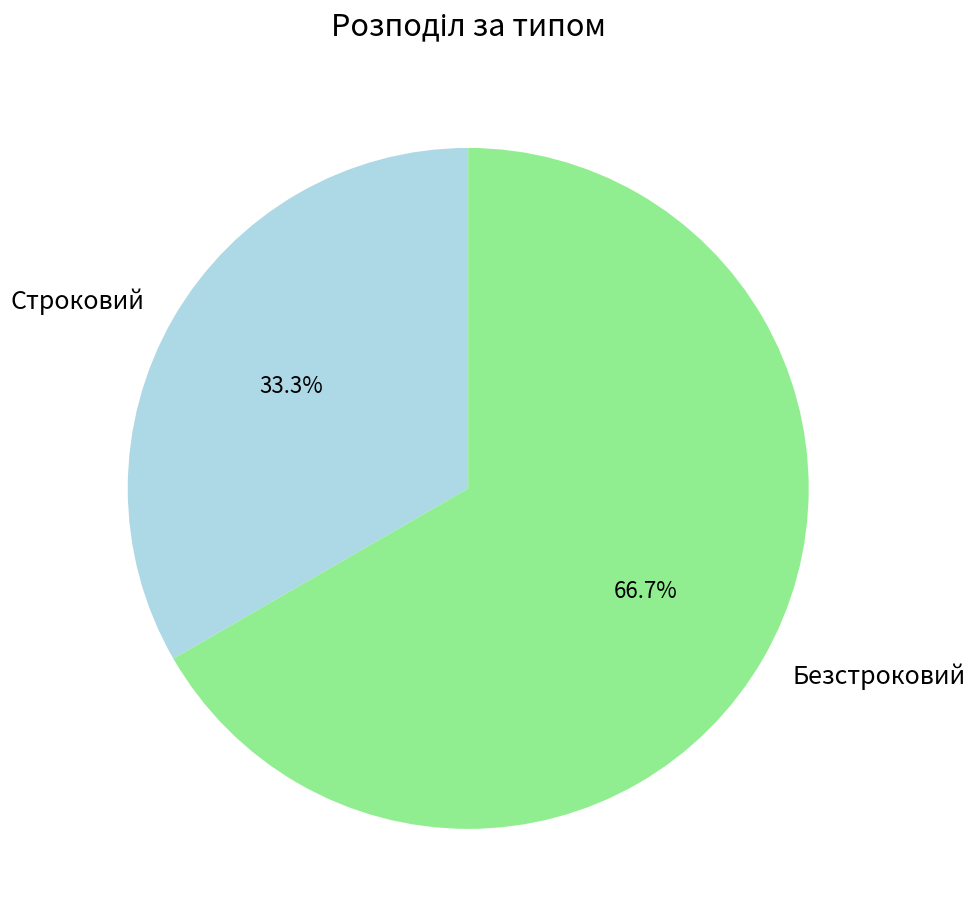

To the nearest percent, what is the difference between the largest and smallest slice percentages?

33%